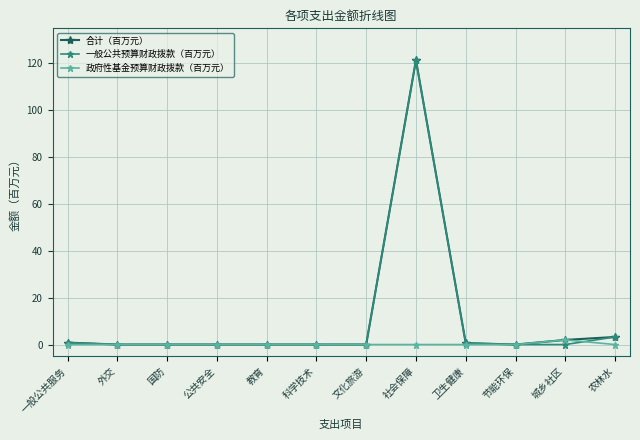

True or false: 合计（百万元） has more than 0 points higher than both neighbors.

True